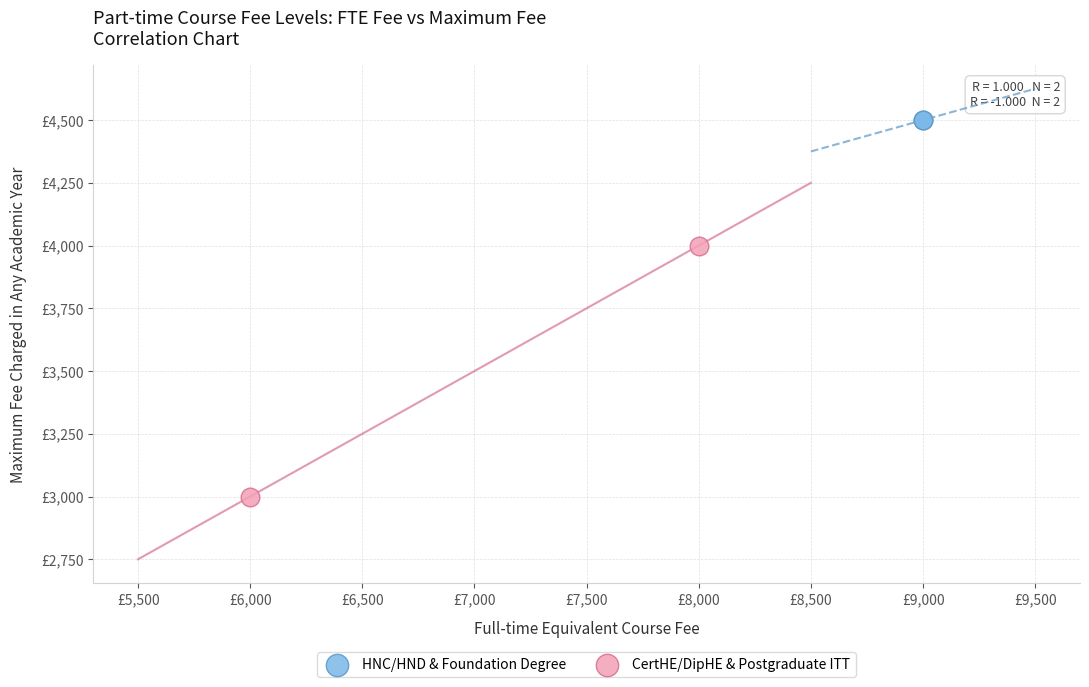

What are all the series names shown in the legend?

HNC/HND & Foundation Degree, CertHE/DipHE & Postgraduate ITT